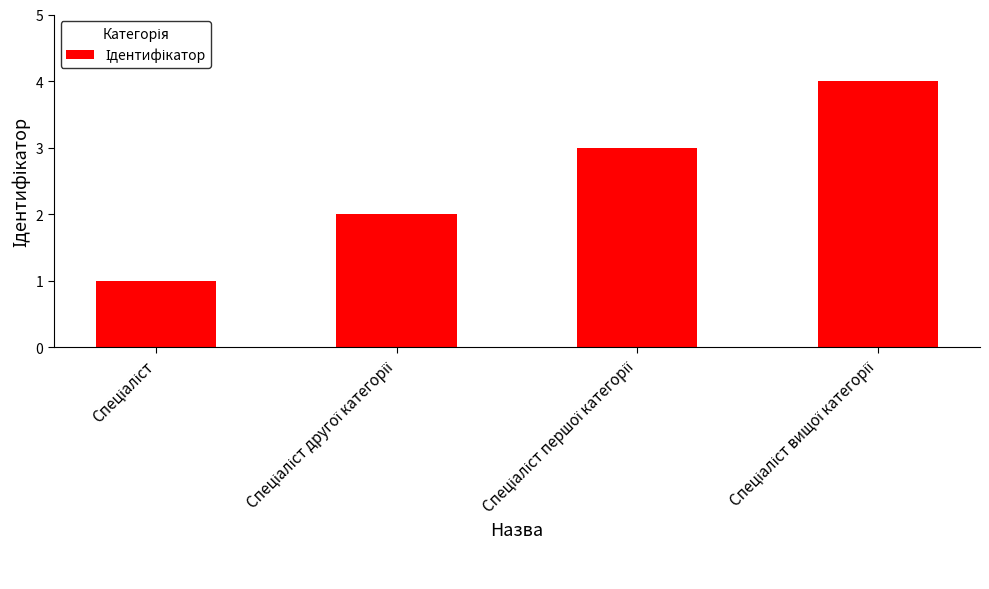

What is the maximum value shown in the chart?

4